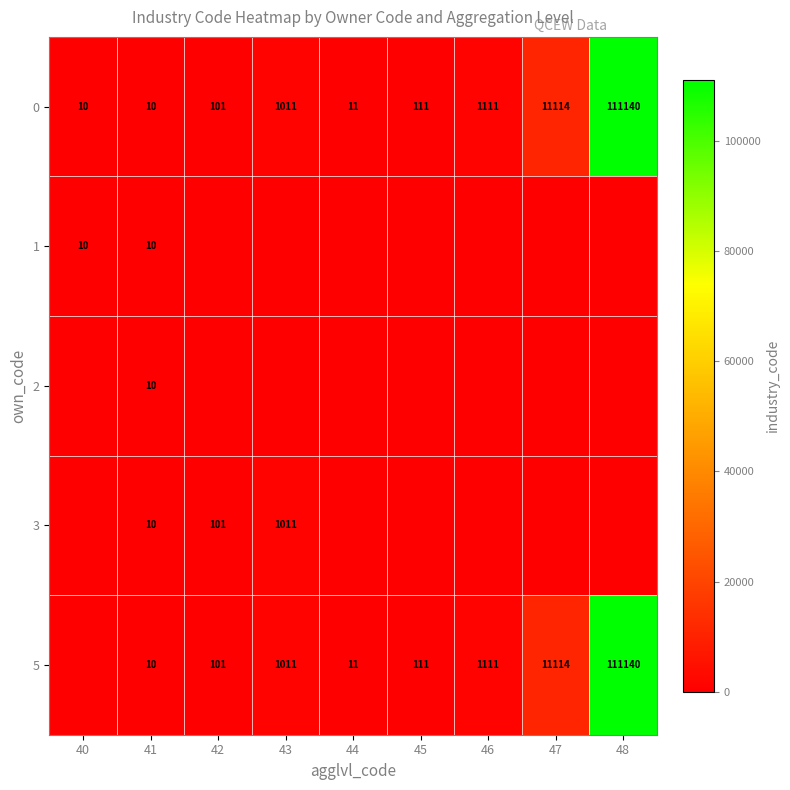

How many distinct data groups are displayed?

5